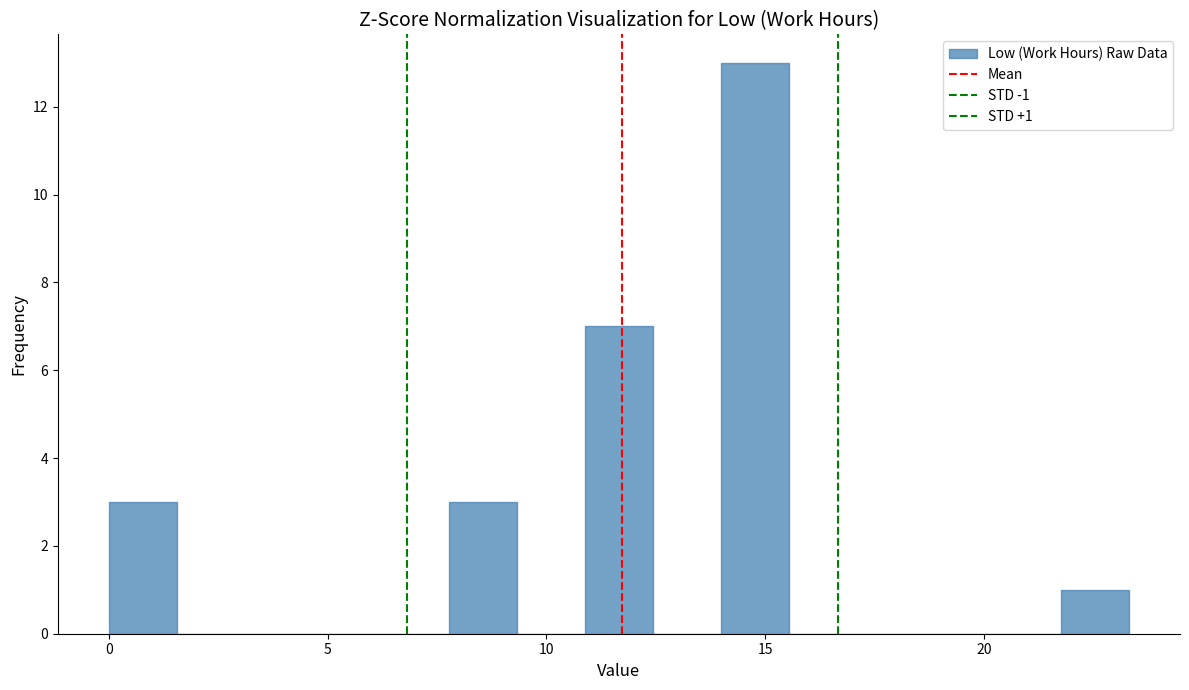

Read against the x-axis, roughly where is the centre of the tallest bar?

15.0